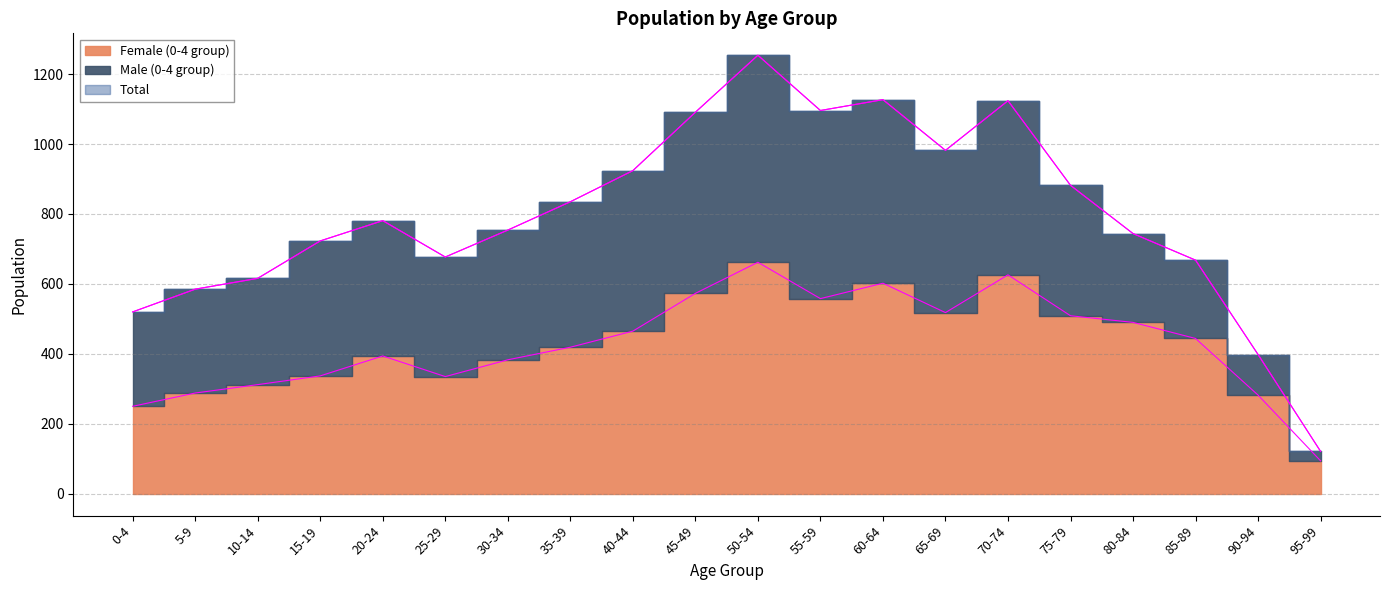

Between 40-44 and 0-4, which is larger?

40-44